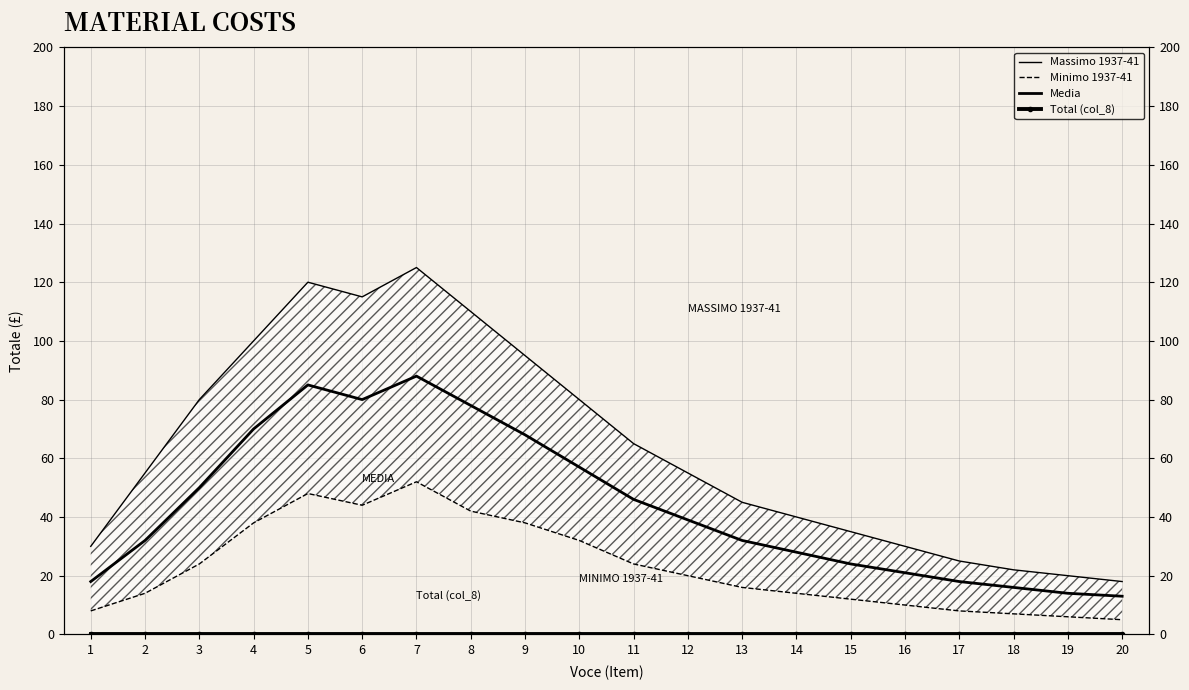

Which label corresponds to the smallest value in the chart?

1